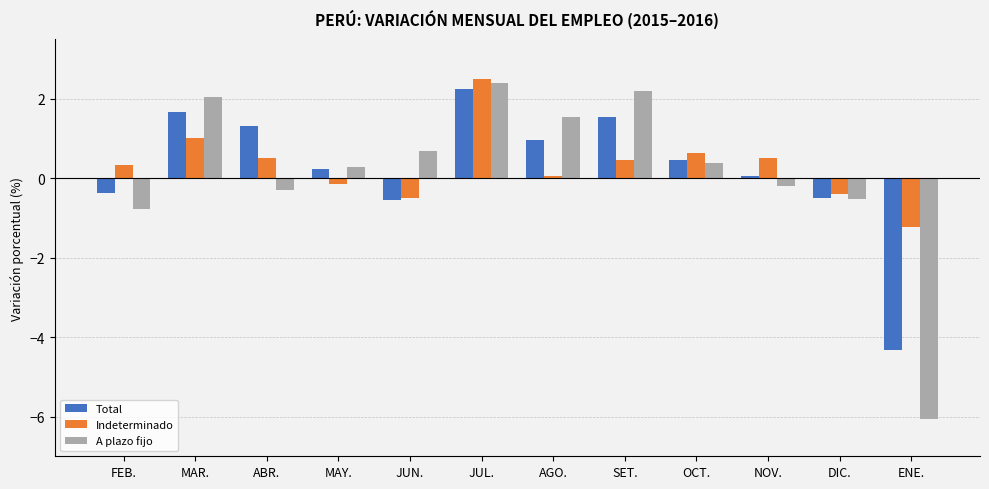

The value of Indeterminado at OCT. is 0.6. True or false?

True